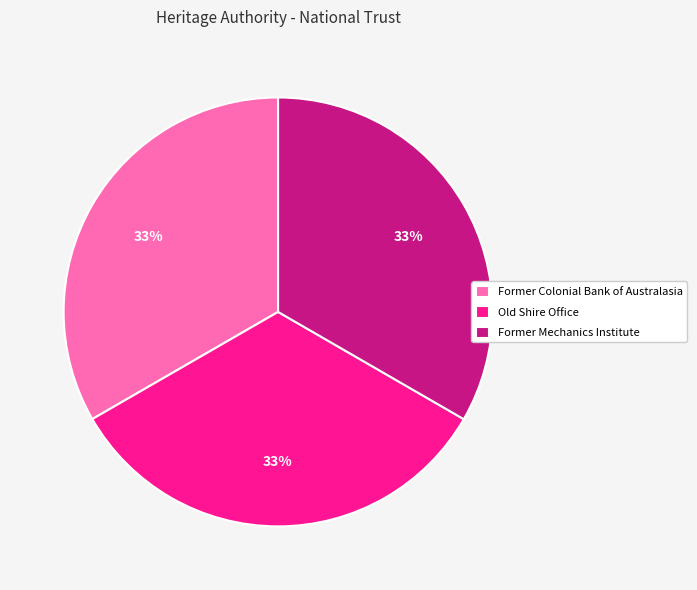

Combined, do Former Colonial Bank of Australasia and Former Mechanics Institute account for over 50%?

Yes